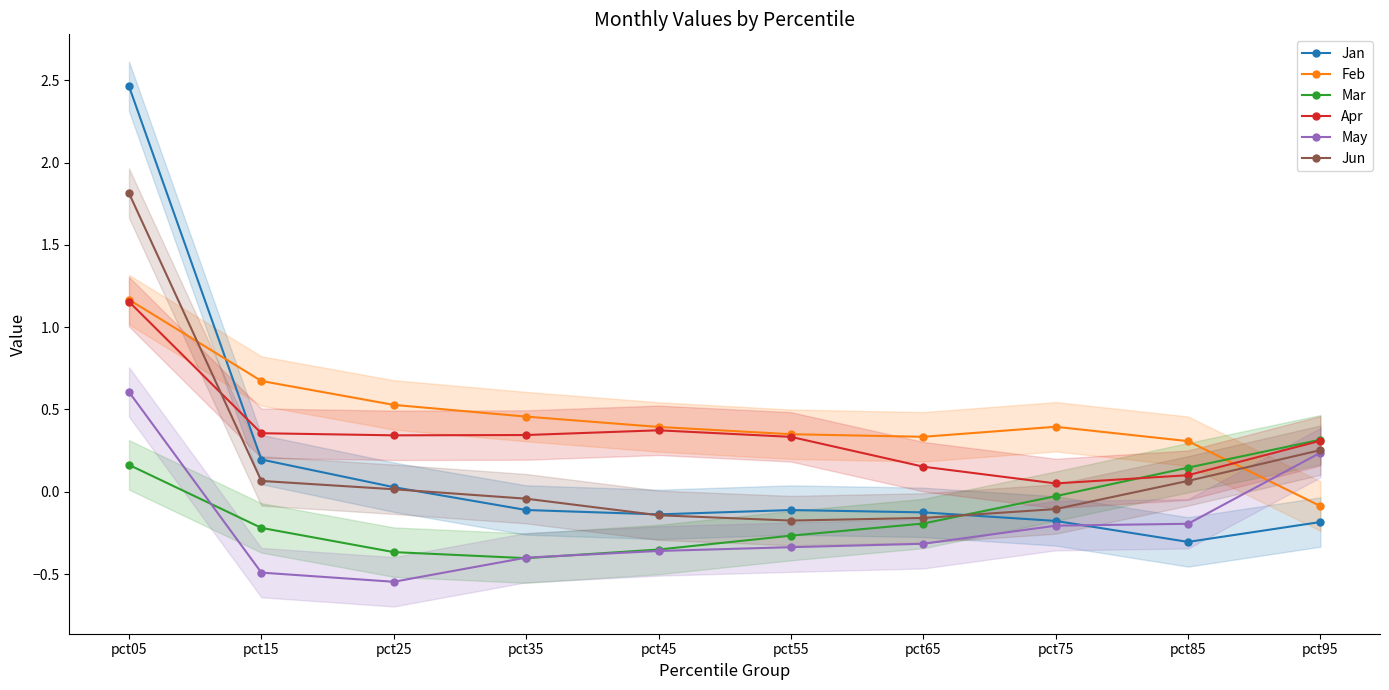

True or false: May and Jan intersect in this chart.

True